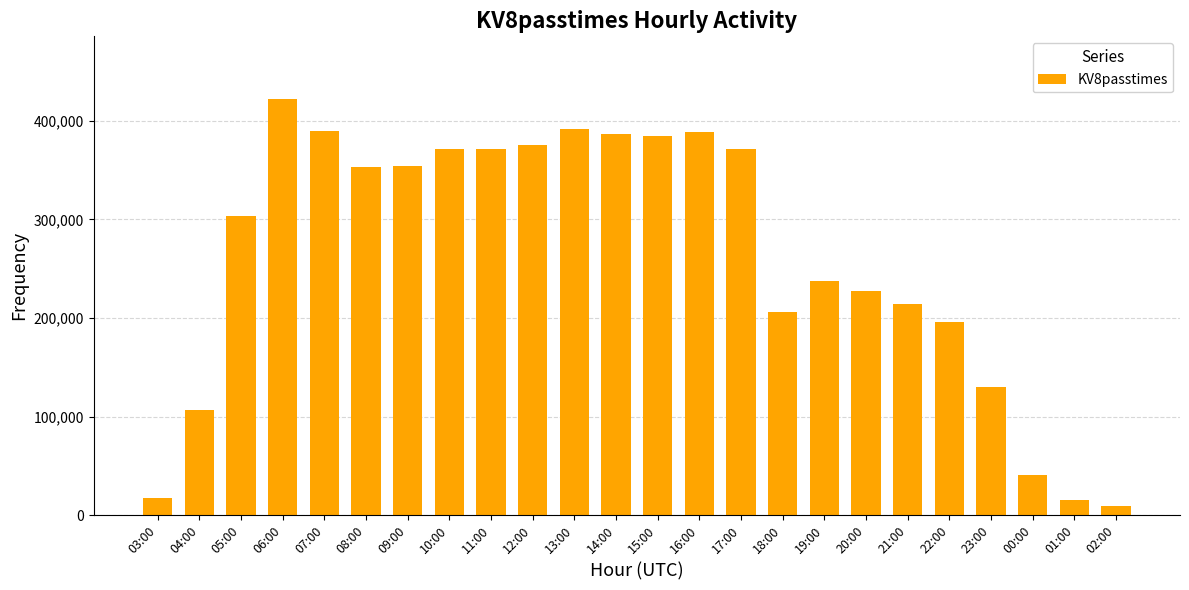

What is the sum of all values?

6264519